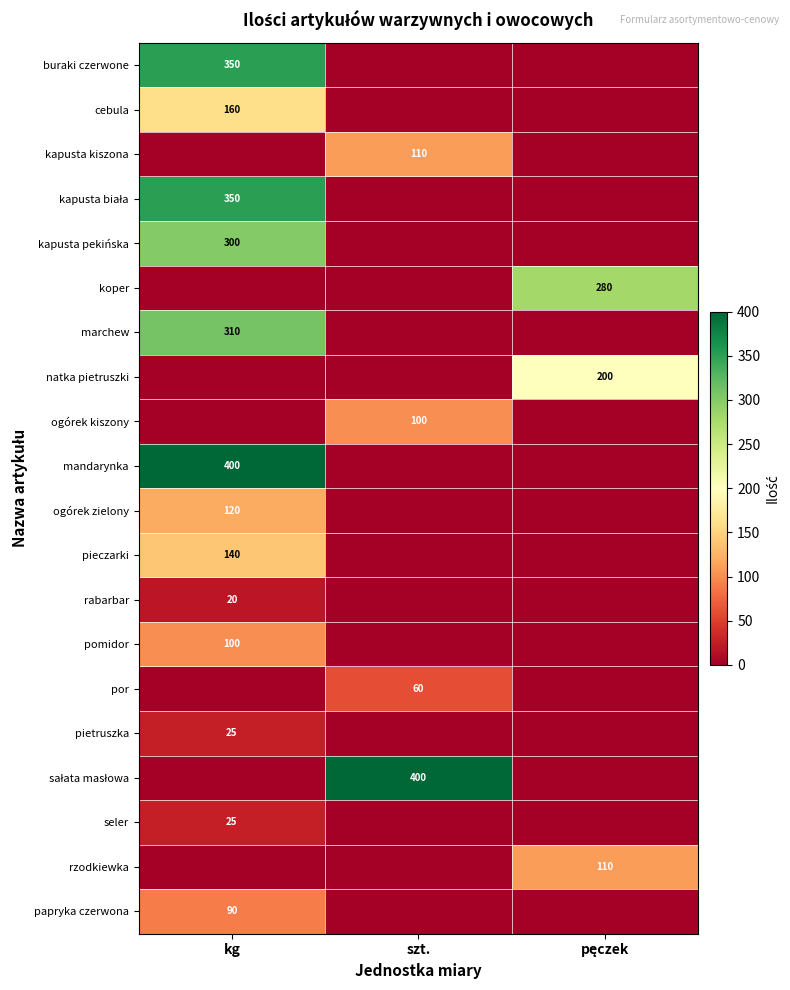

Is it true that ogórek zielony equals 74 at kg?

False